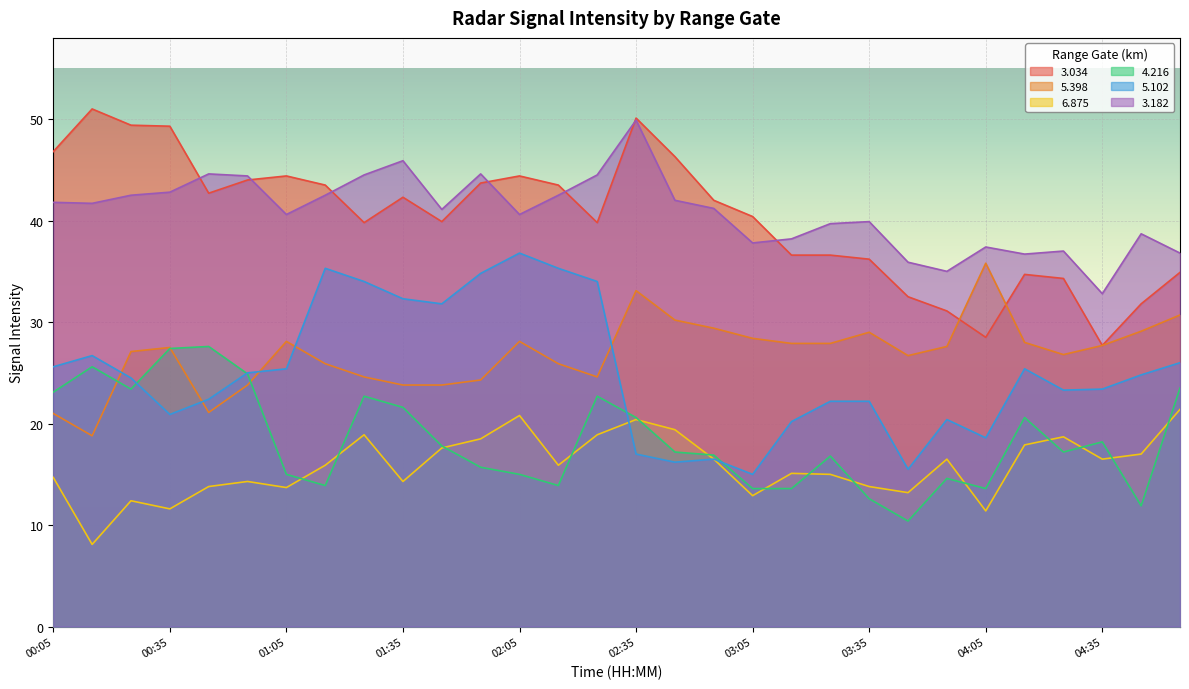

Where is the first local minimum for   5.102?

00:35